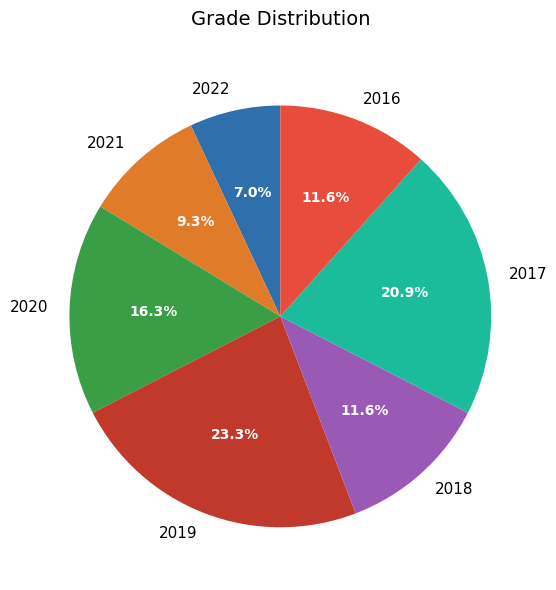

How much of the chart is everything except 2021?

90.7%